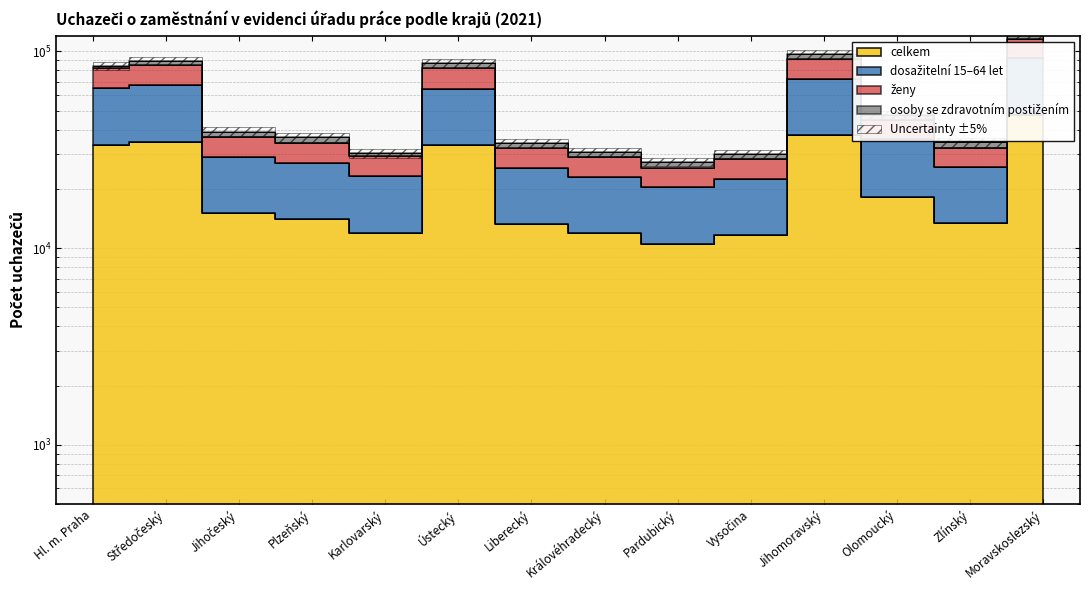

What is the difference between the maximum and minimum values in the celkem series?

37071